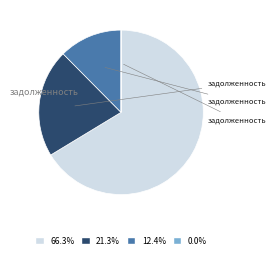

Is there any slice that represents more than half of the pie?

Yes